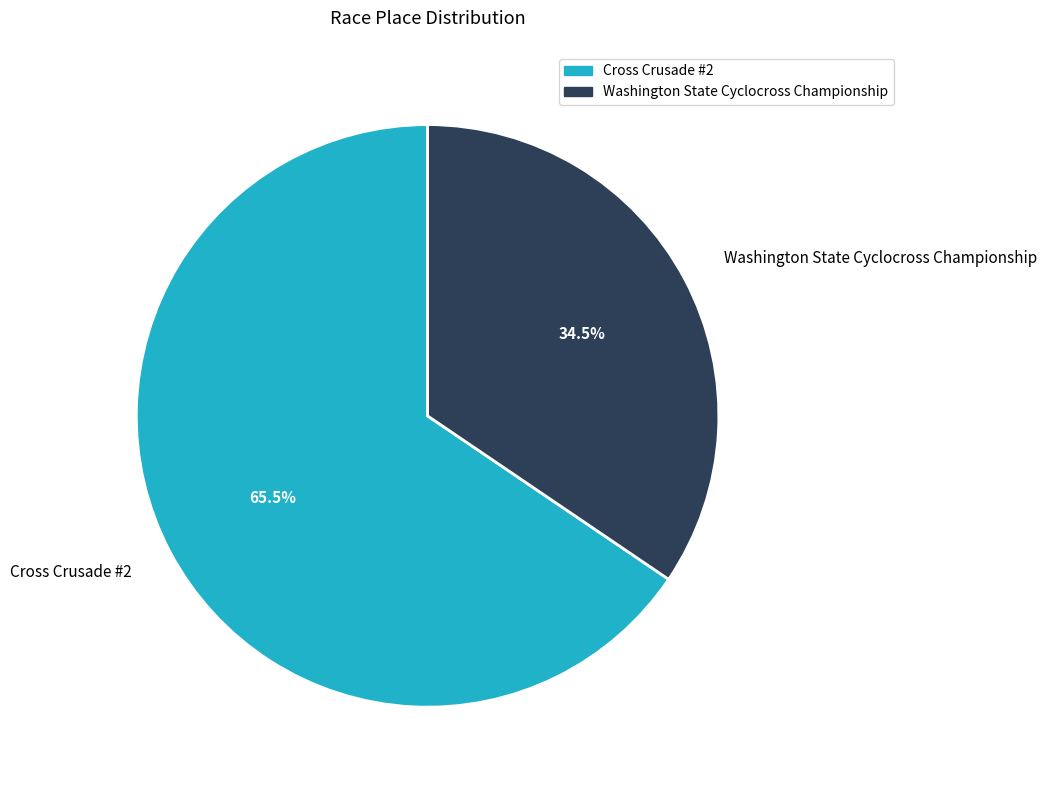

Is there a majority slice in this chart?

Yes